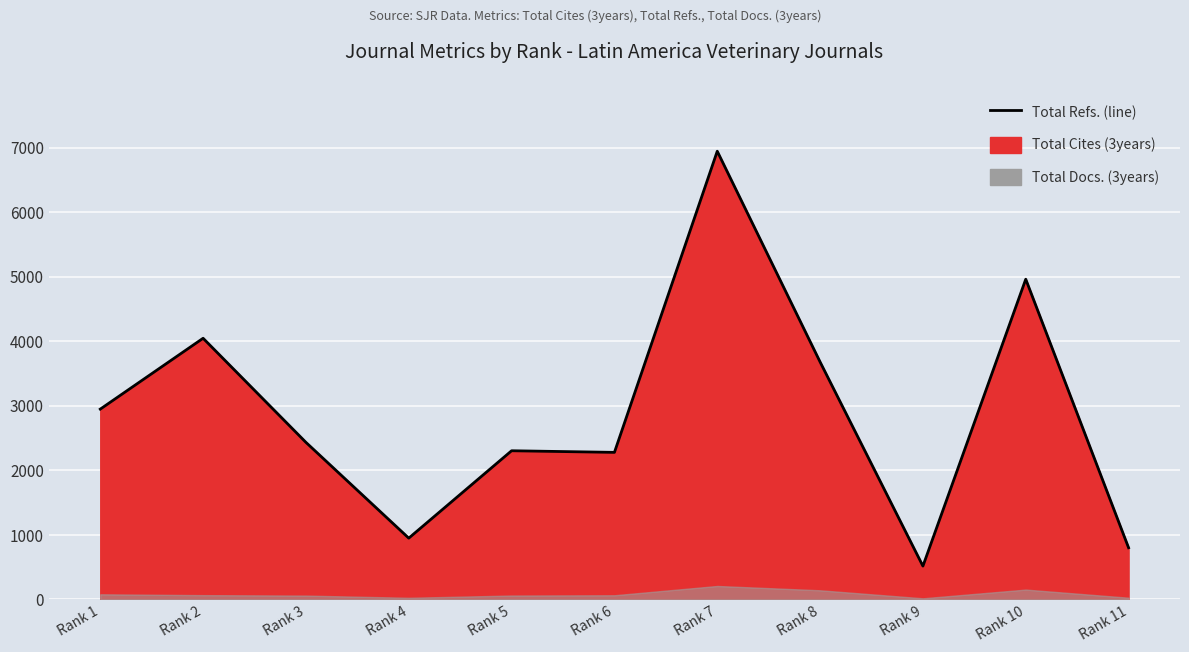

What is the ratio of the value at Rank 1 to the value at Rank 11?

3.7